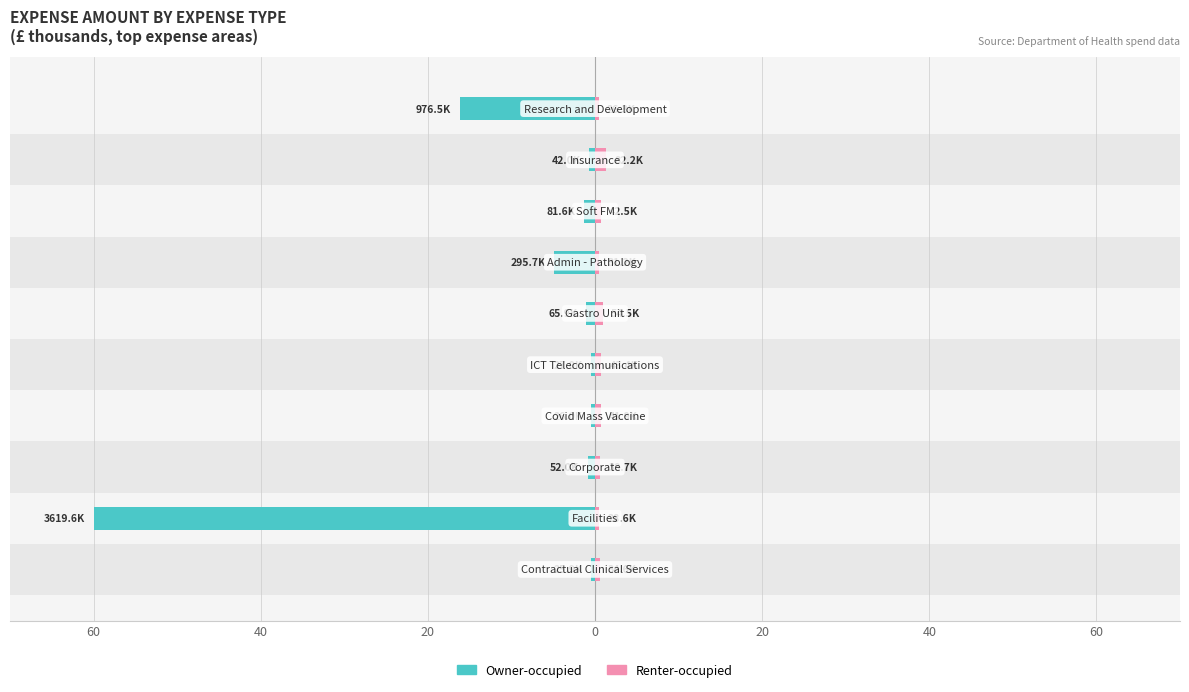

What is the minimum value shown in the chart?

-60.0